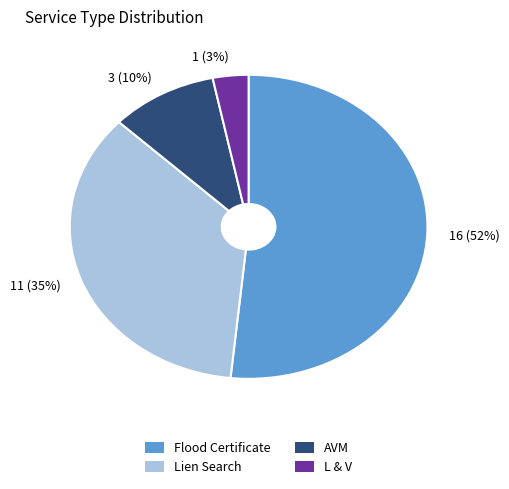

Is it true that 1 (3%) is 3% of the pie?

True